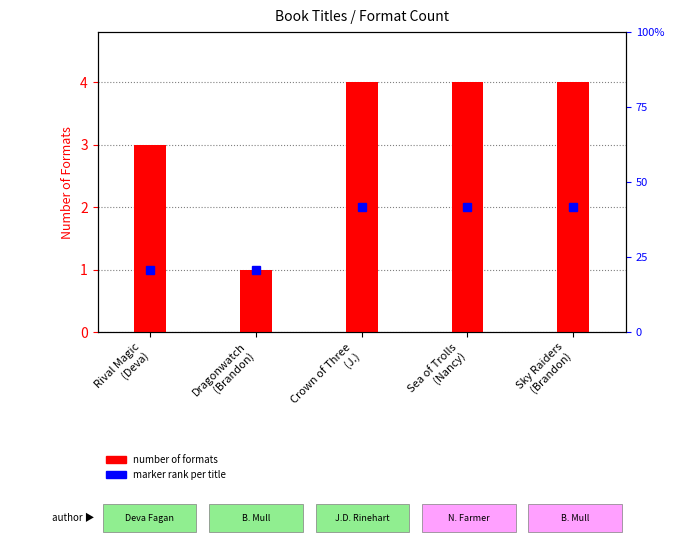

How many series are shown in this chart?

1